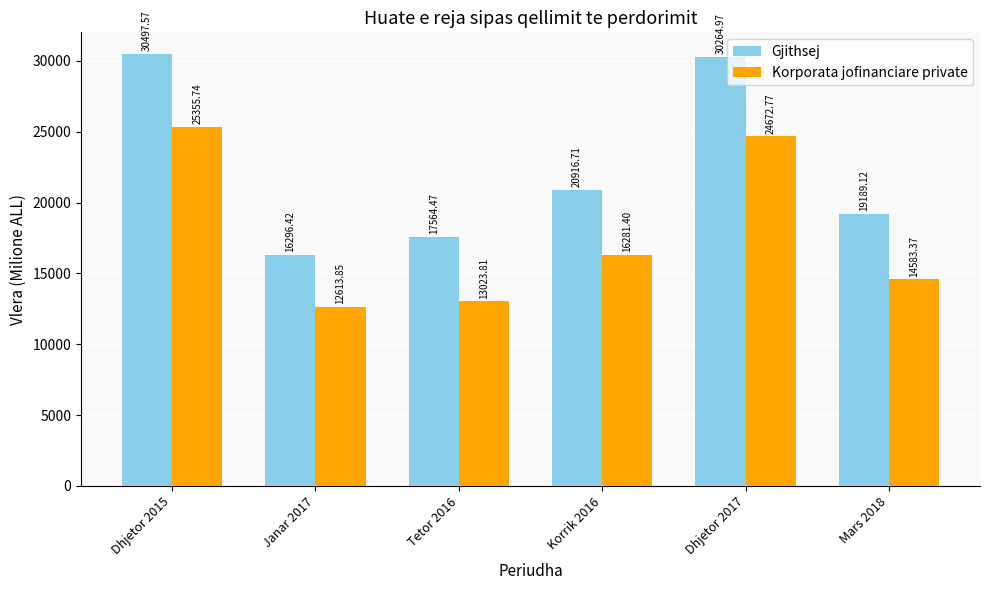

At which category is the sum across all series the highest?

Dhjetor 2015